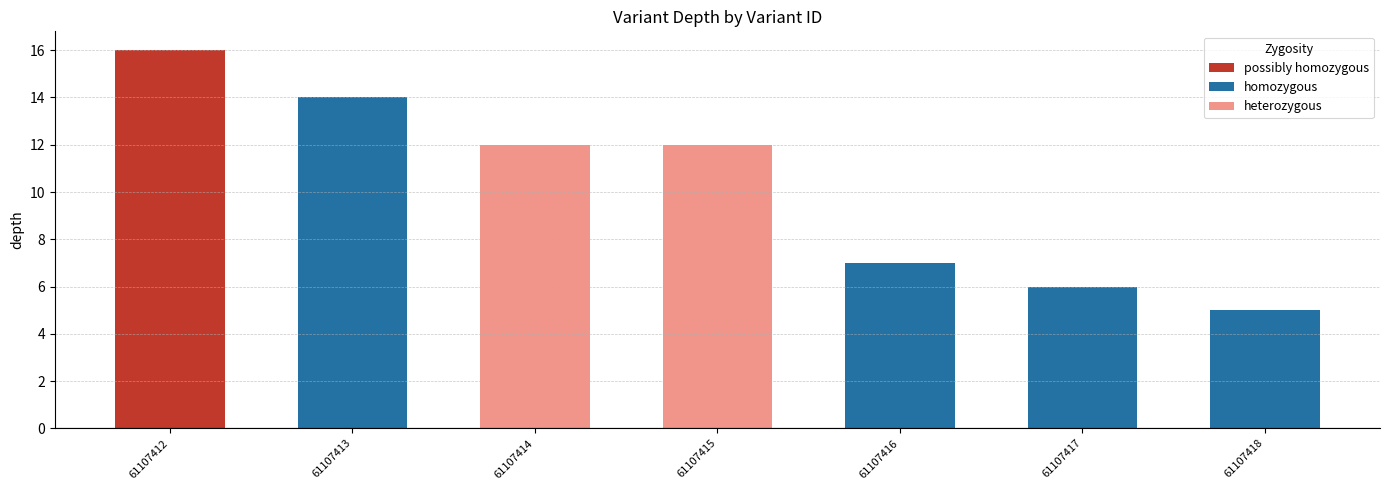

Are the bars grouped side by side (vs. stacked)?

No